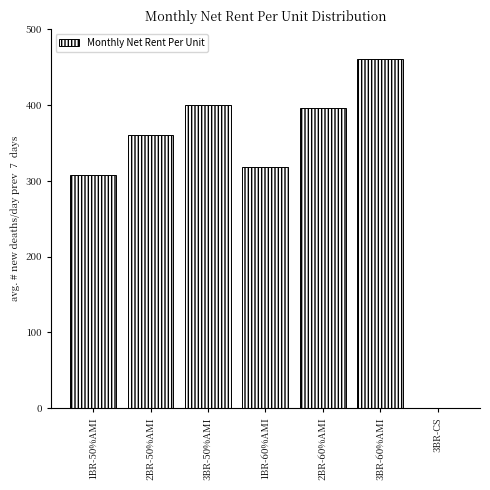

Reading left to right, transcribe all the data shown in this chart.

1BR-50%AMI=308	2BR-50%AMI=361	3BR-50%AMI=400	1BR-60%AMI=318	2BR-60%AMI=396	3BR-60%AMI=460	3BR-CS=0